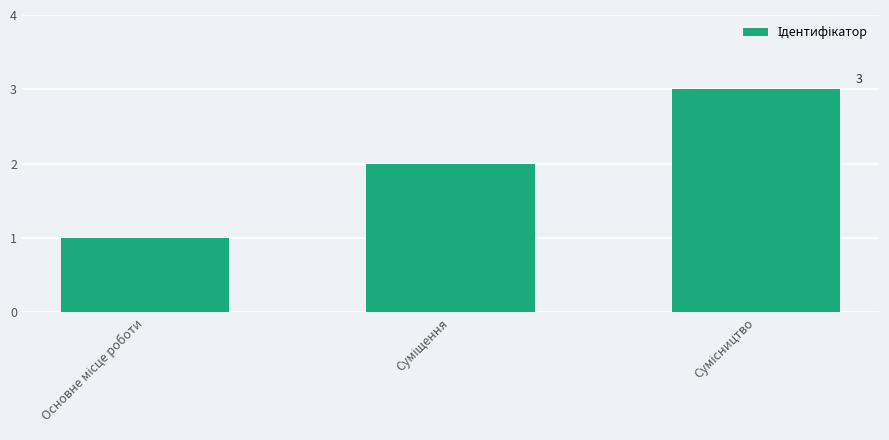

What is the sum of all values?

6